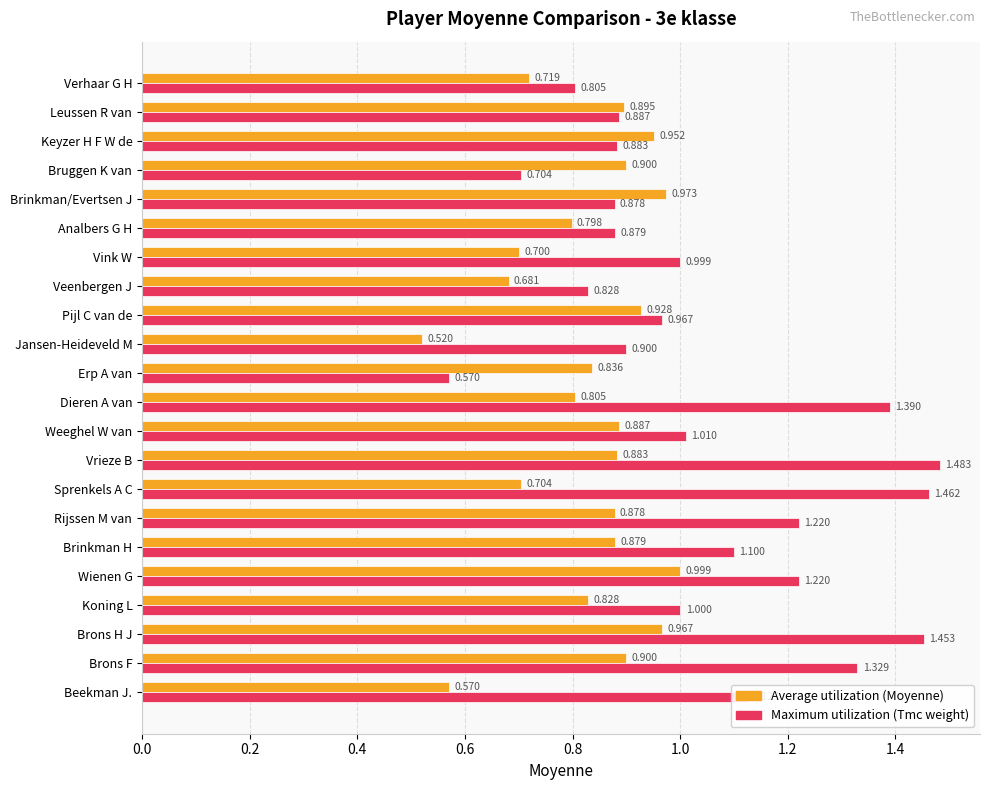

Rank the series by their average value, from lowest to highest.

Average utilization (Moyenne), Maximum utilization (Tmc weight)